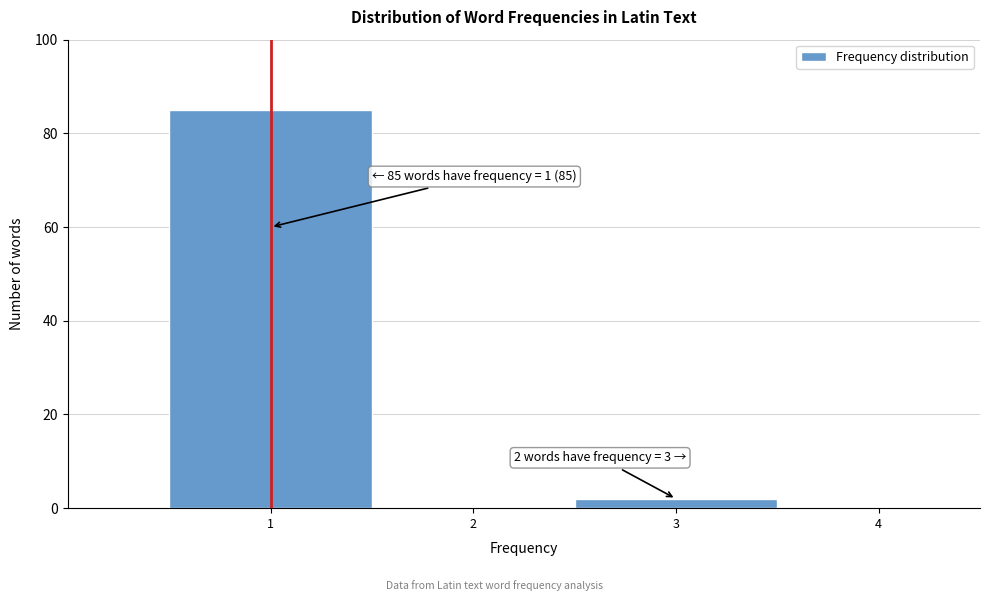

Over which range of the x-axis is the bar tallest?

0.5 to 1.5